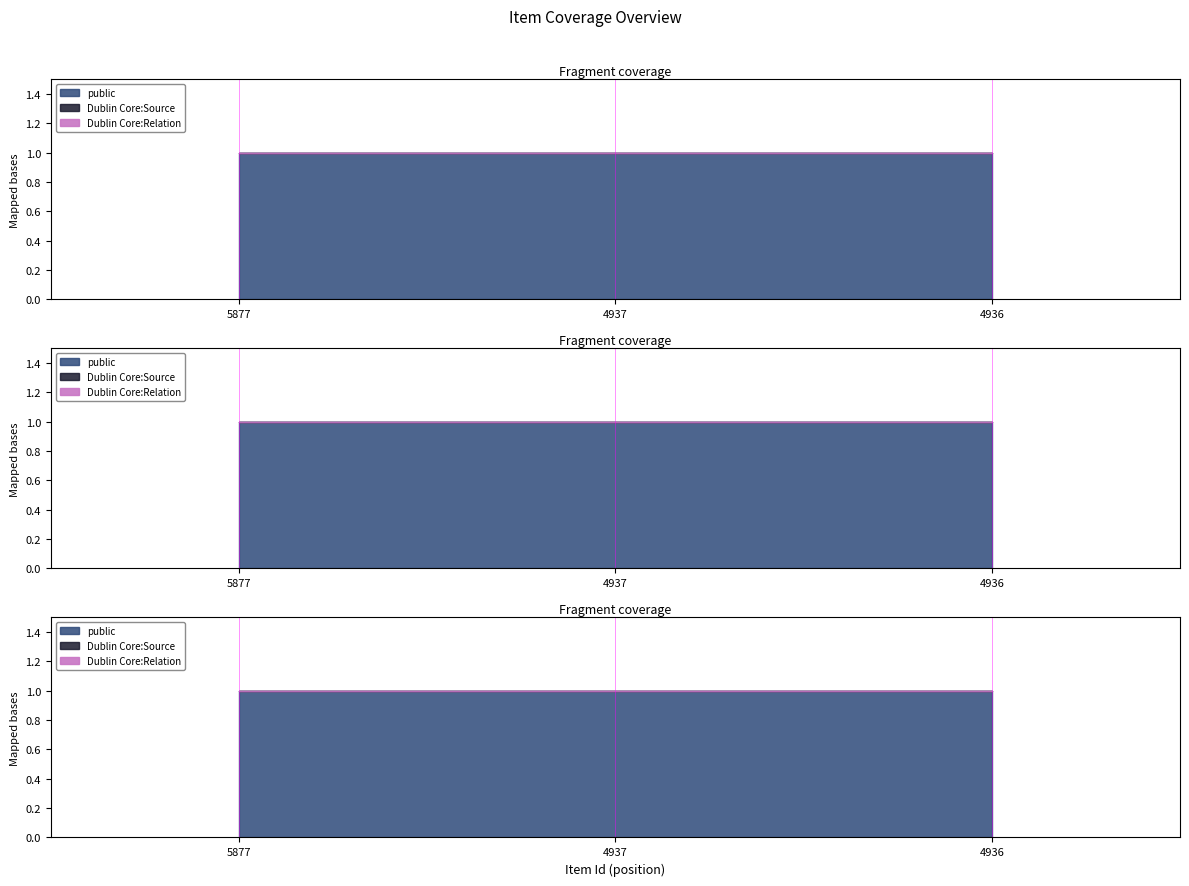

Does the chart display data point markers on the line(s)?

No